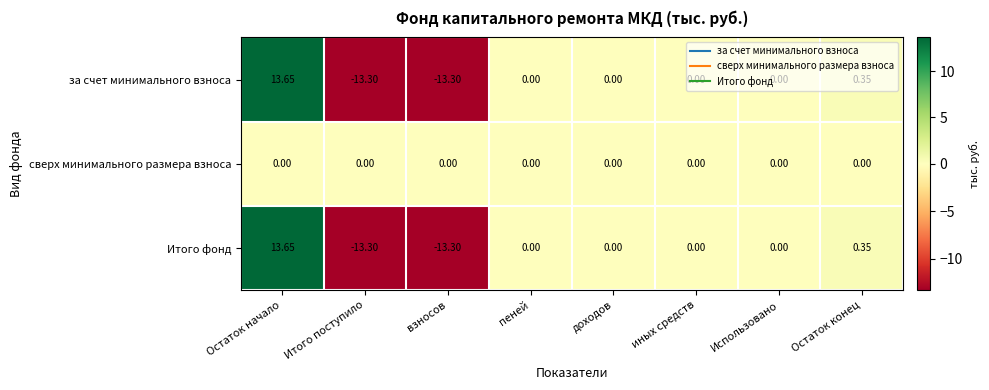

Which series has the largest total across all categories?

сверх минимального размера взноса